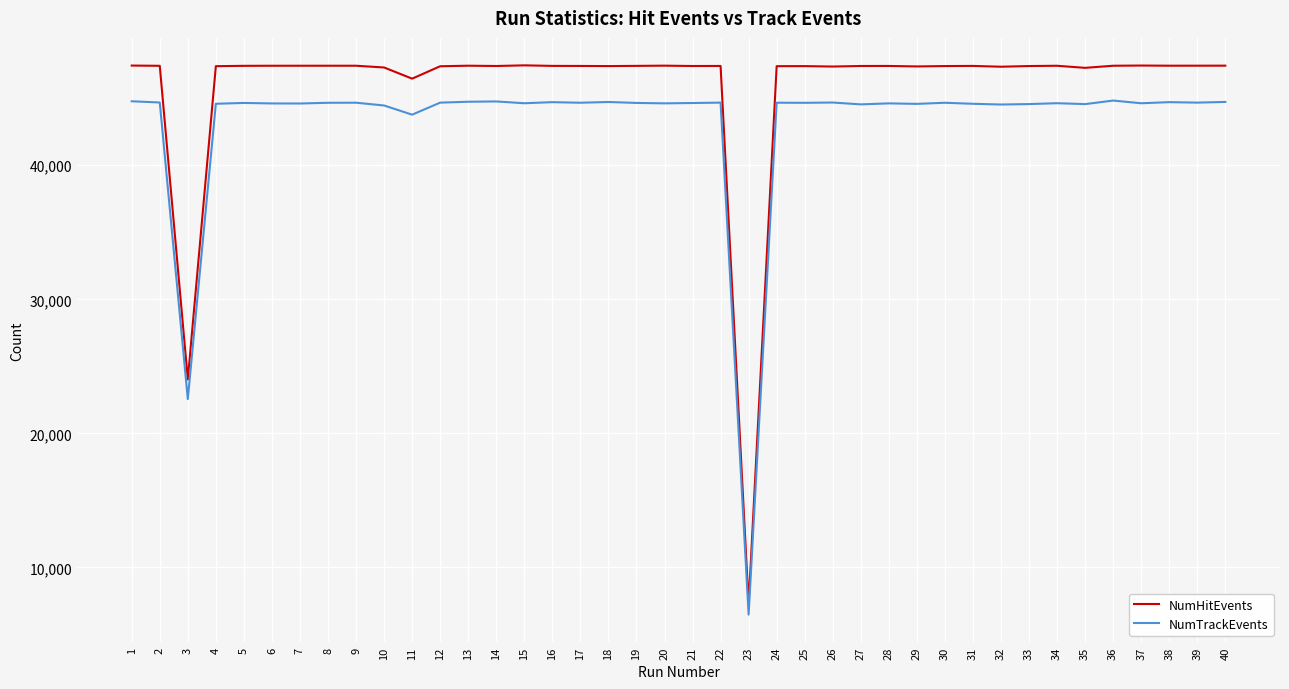

True or false: NumHitEvents and NumTrackEvents intersect in this chart.

False